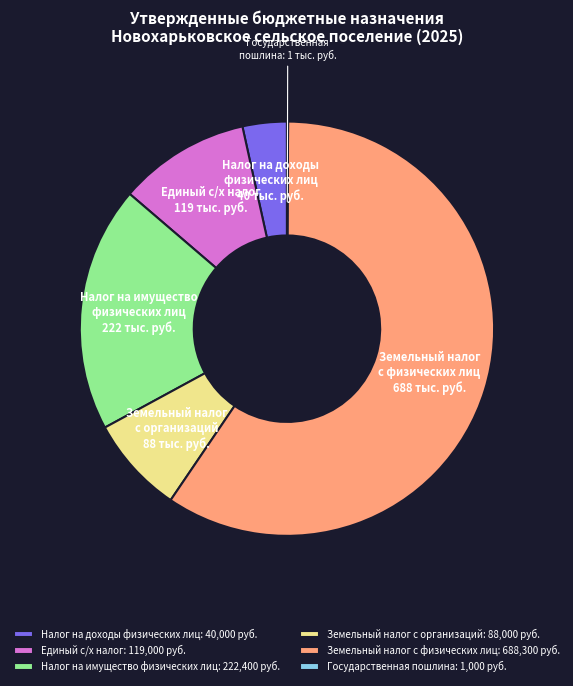

Approximately how many times larger is the value at Земельный налог с физических лиц compared to Налог на доходы физических лиц?

17.2